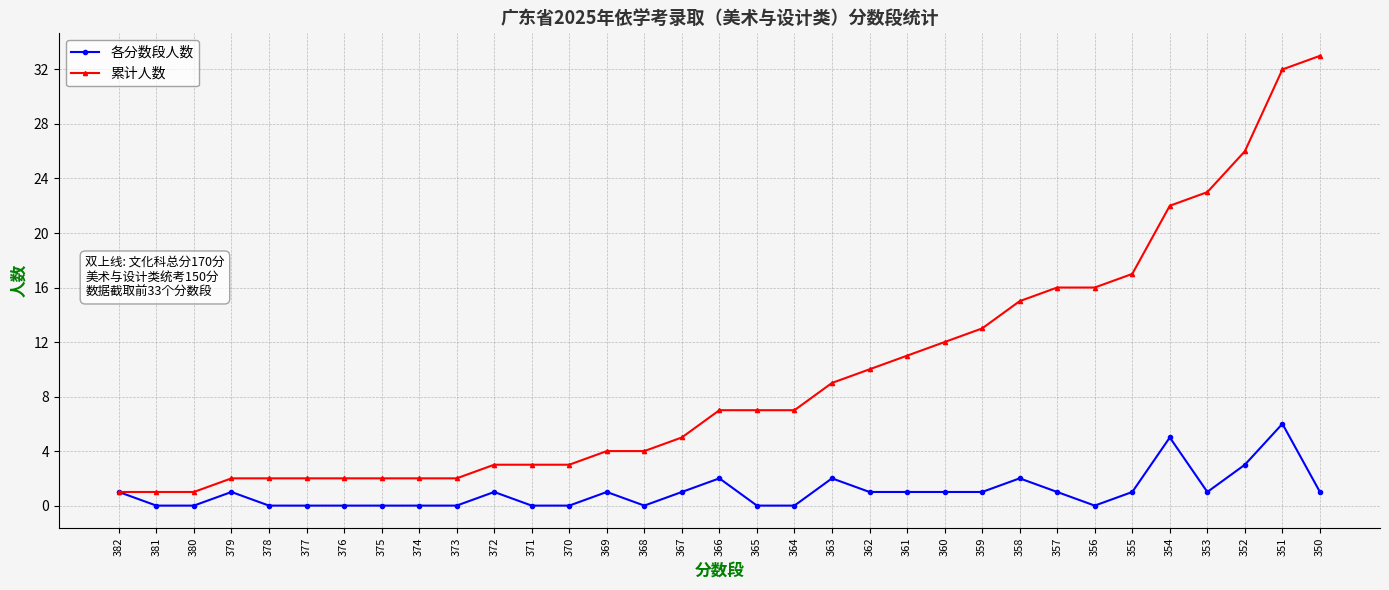

Does the chart display data point markers on the line(s)?

Yes